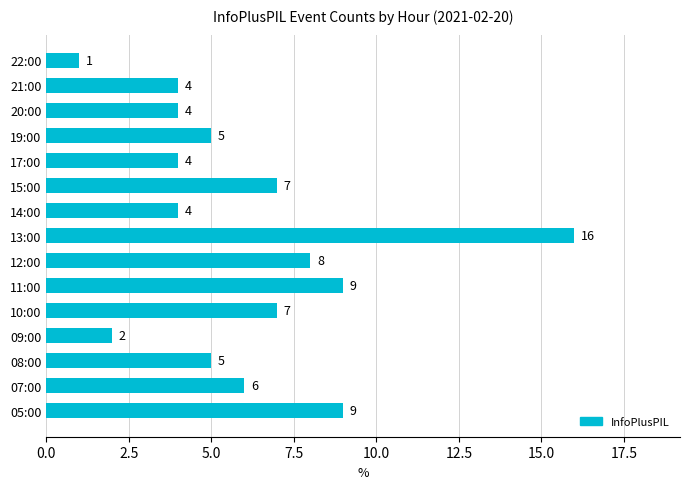

True or false: the data shows 3 at 12:00.

False